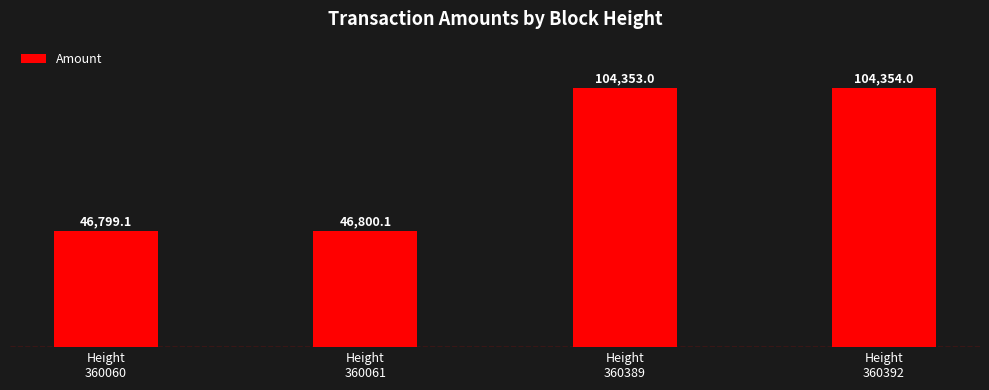

Approximately how many times larger is the value at Height
360389 compared to Height
360392?

1.0